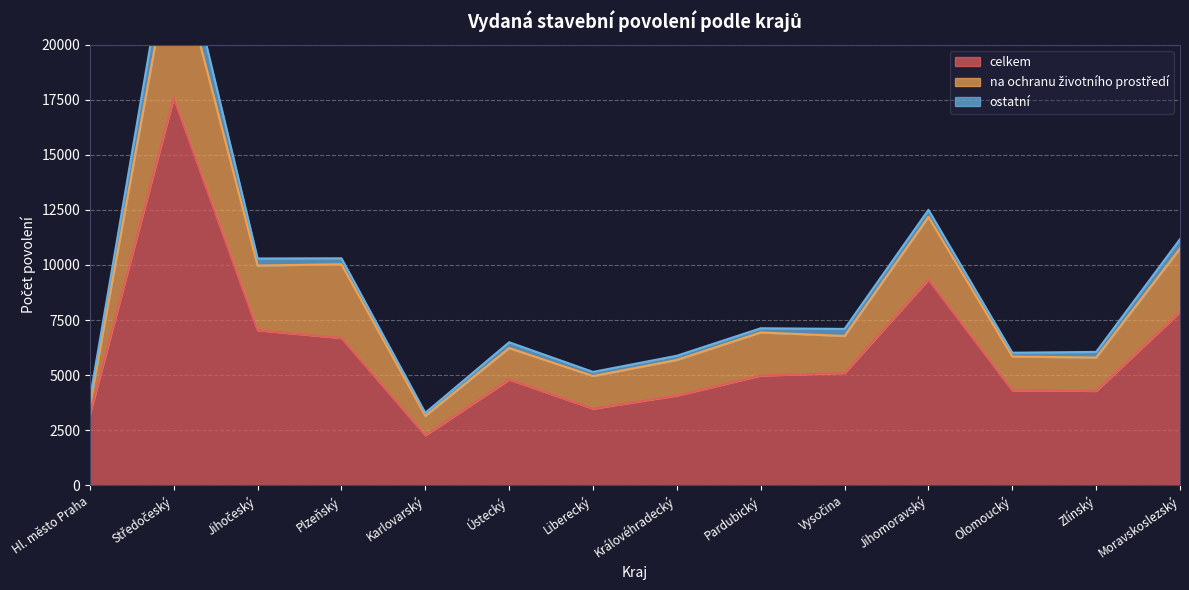

Which label corresponds to the smallest value in the chart?

Karlovarský